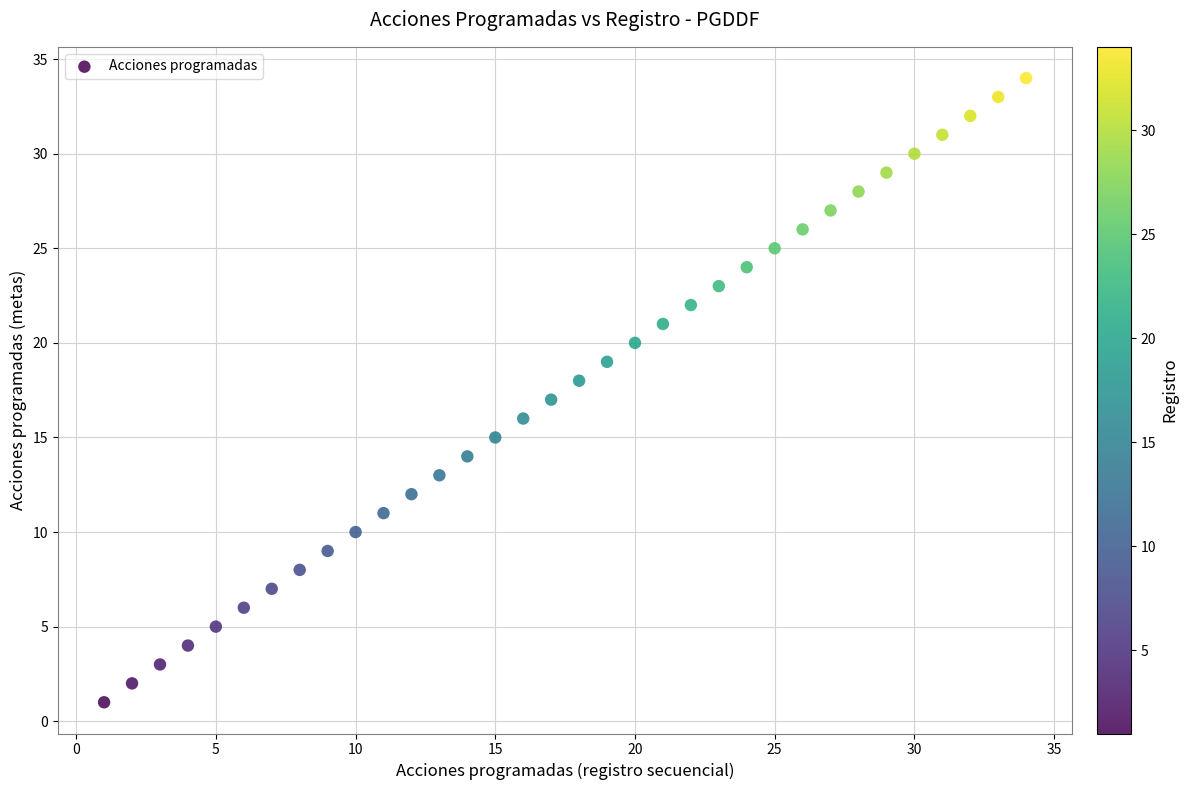

What is the range of Y values (max minus min)?

33